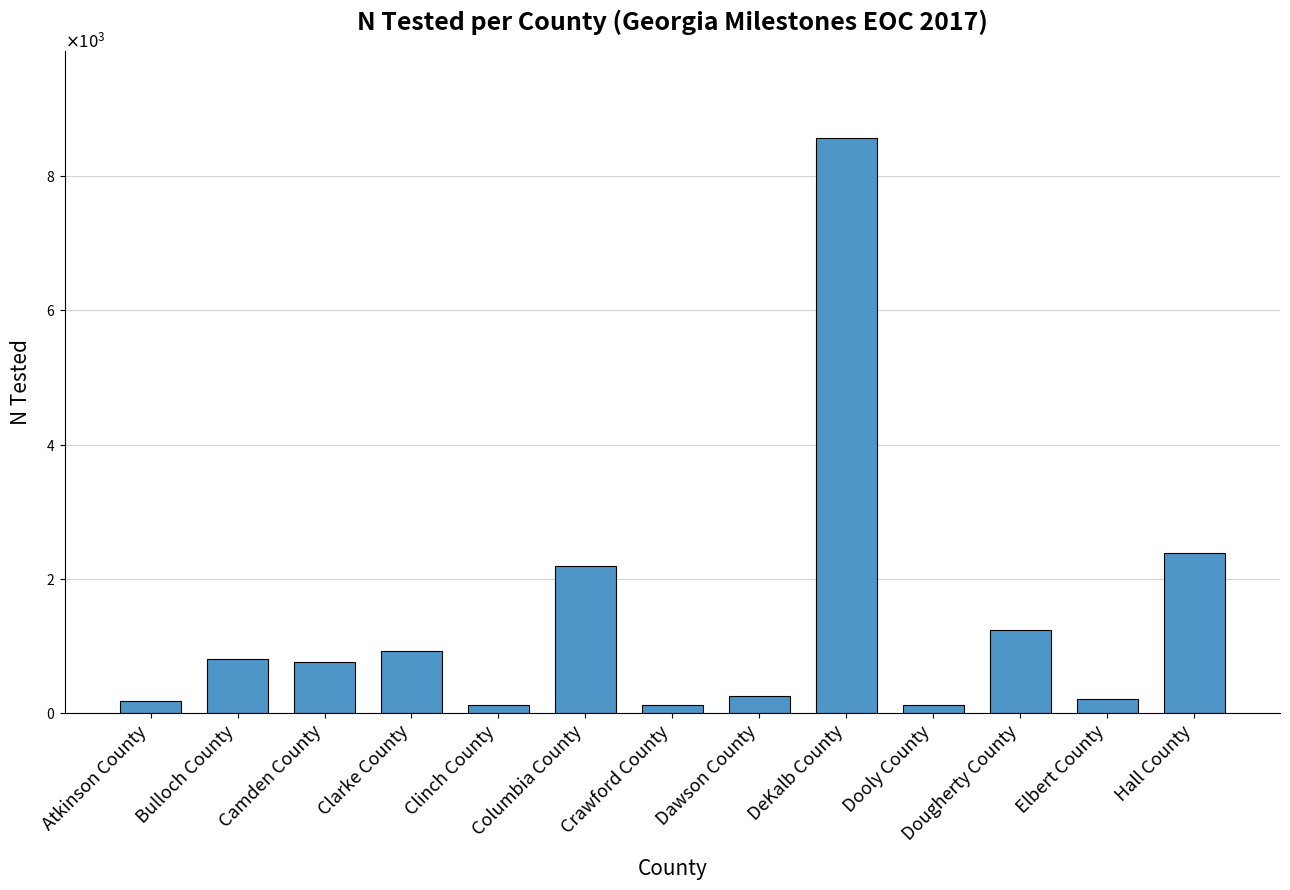

Does the chart contain any negative values?

No